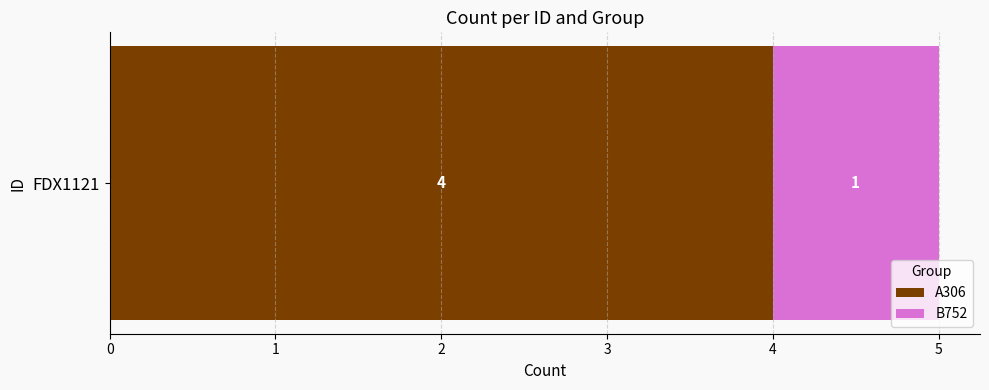

Rank the categories by A306 value from lowest to highest.

FDX1121